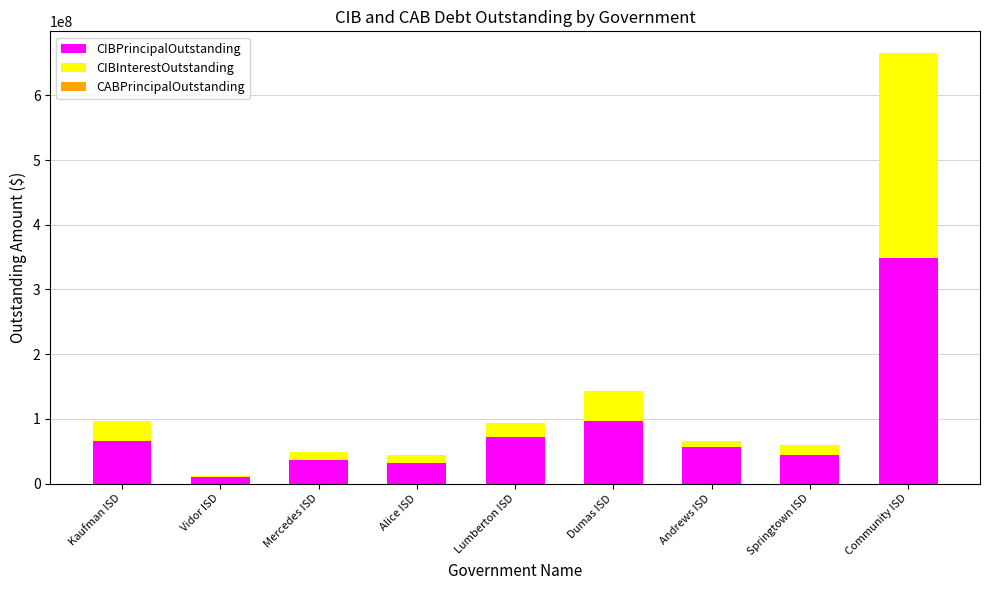

Which category has the highest value in the CIBPrincipalOutstanding series?

Community ISD